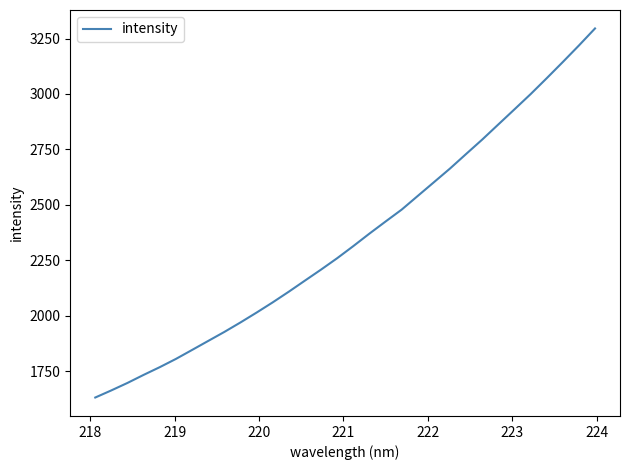

Count the number of categories in the chart.

32